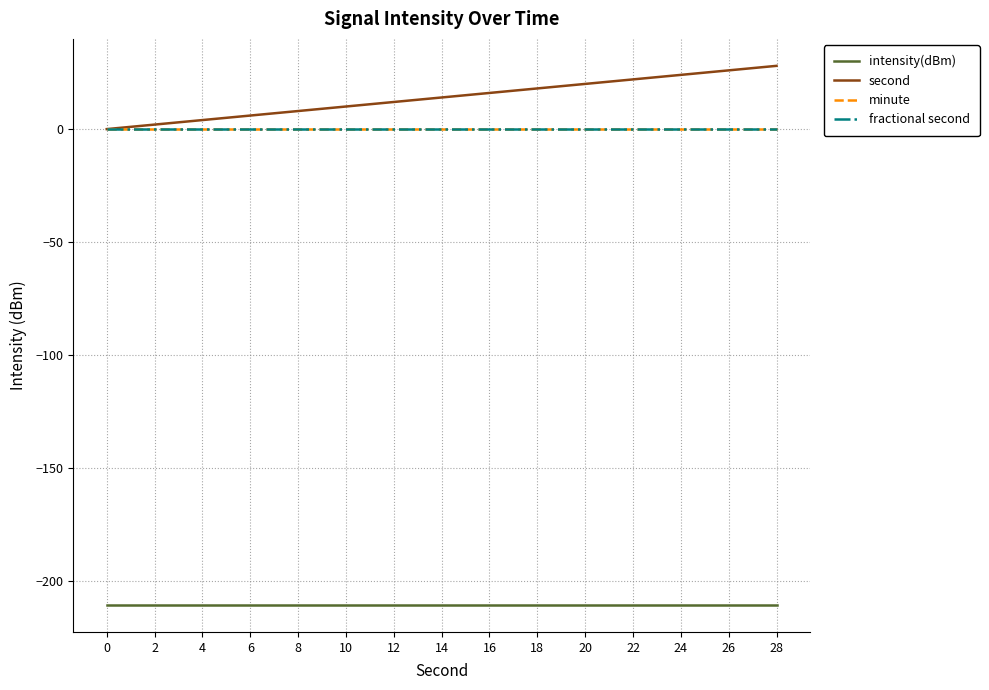

Which series has the largest range (max minus min)?

second